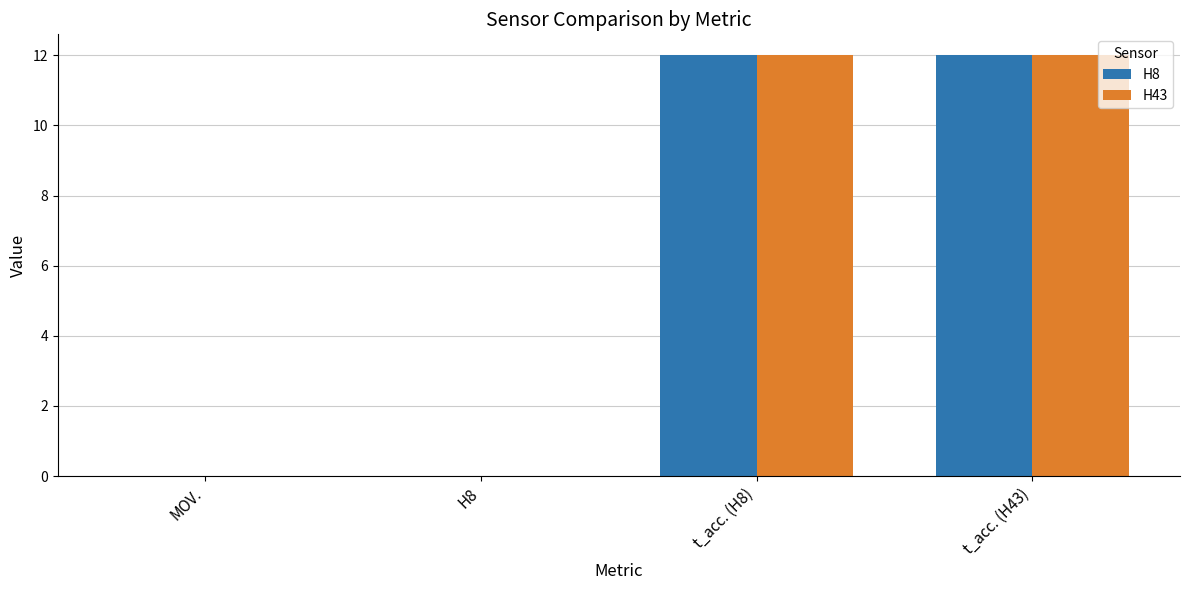

What is the sum of all H8 values?

24